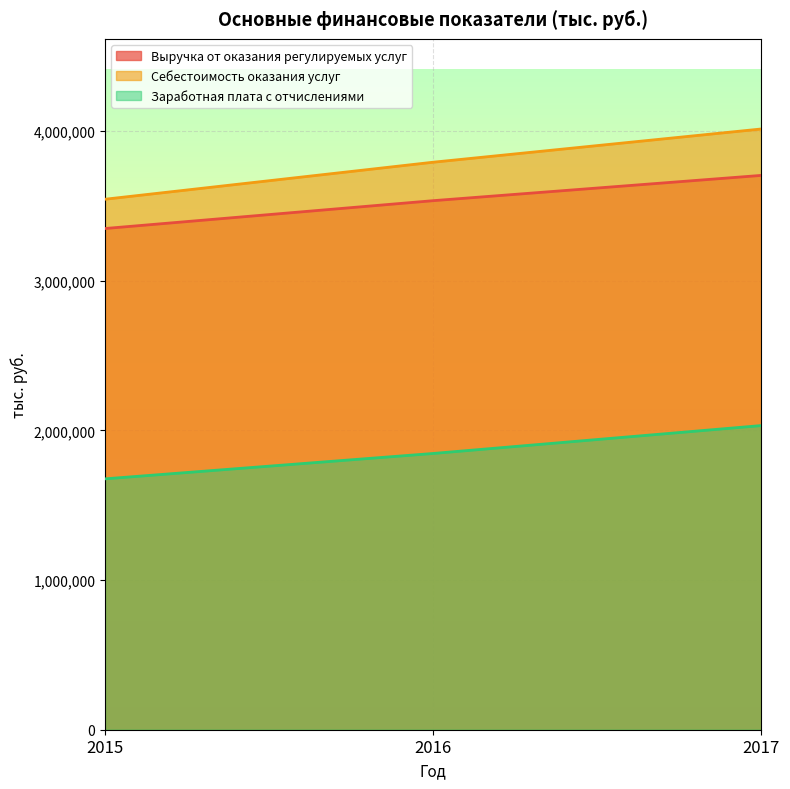

Reading left to right, transcribe all the data shown in this chart.

Выручка от оказания регулируемых услуг: 2015=3348229.1	2016=3534258.4	2017=3703167.5
Себестоимость оказания услуг: 2015=3543838.9	2016=3791168.6	2017=4013221.5
Заработная плата с отчислениями: 2015=1675968.9	2016=1845482.6	2017=2031948.5